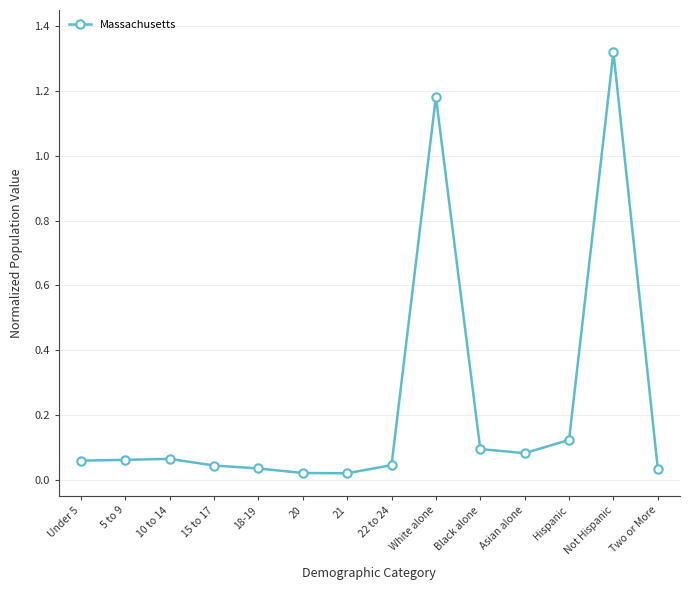

What is the sum of all values?

3.2